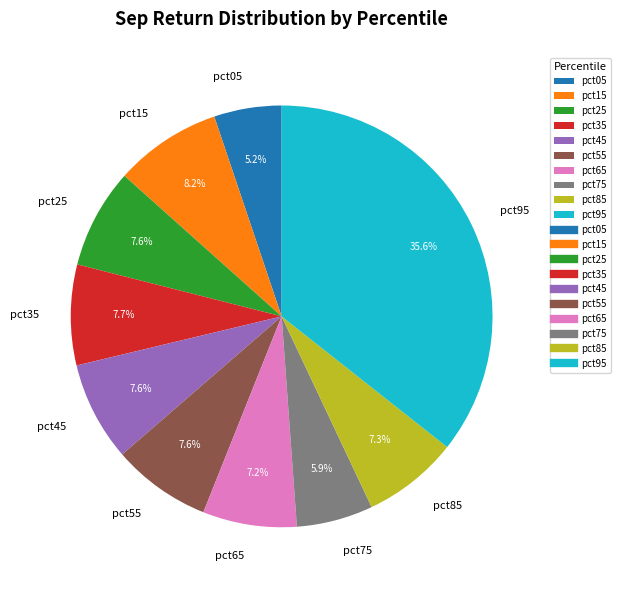

To the nearest percent, what percentage of the pie is pct45?

8%